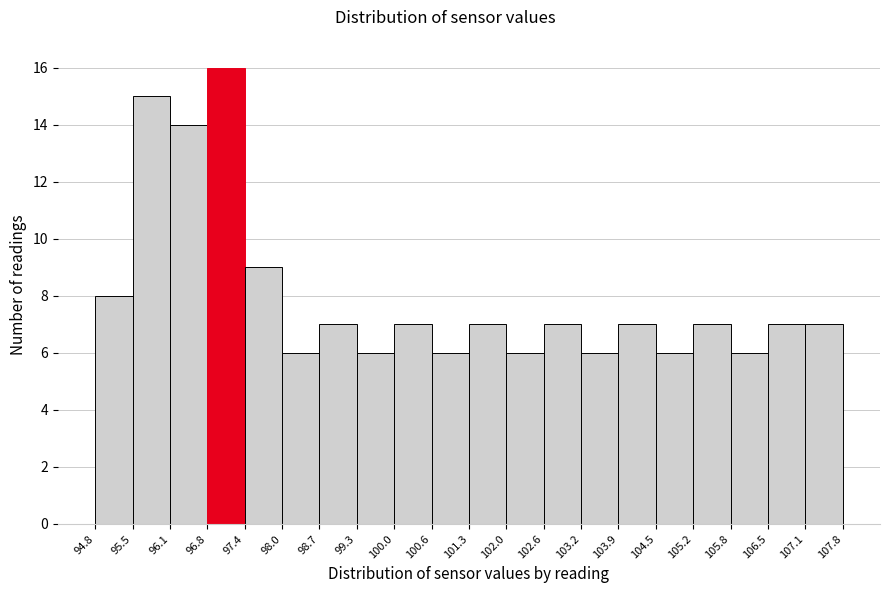

Which range on the x-axis has the tallest bar?

96.8 to 97.4